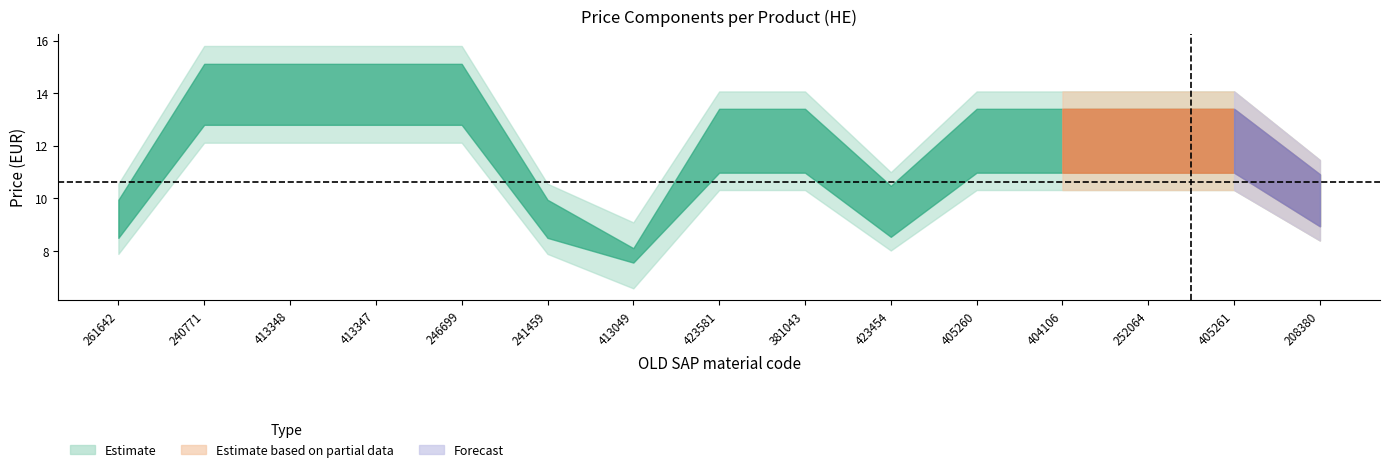

What is the difference between the maximum and minimum values in the Basis adviesprijs (HE) series?

7.0